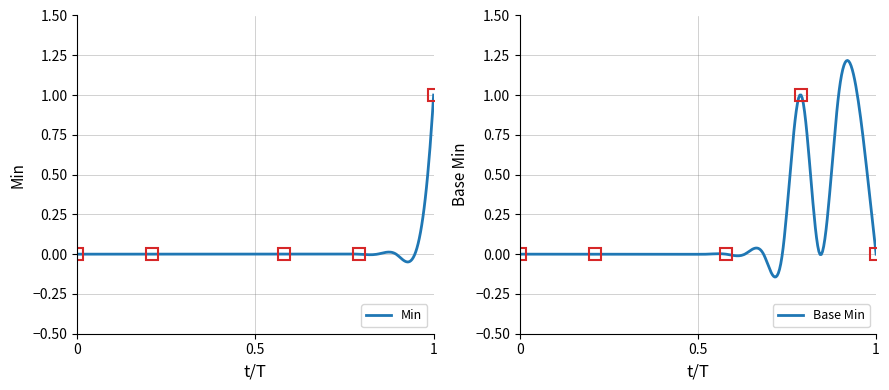

What is the maximum value for Min?

1.0